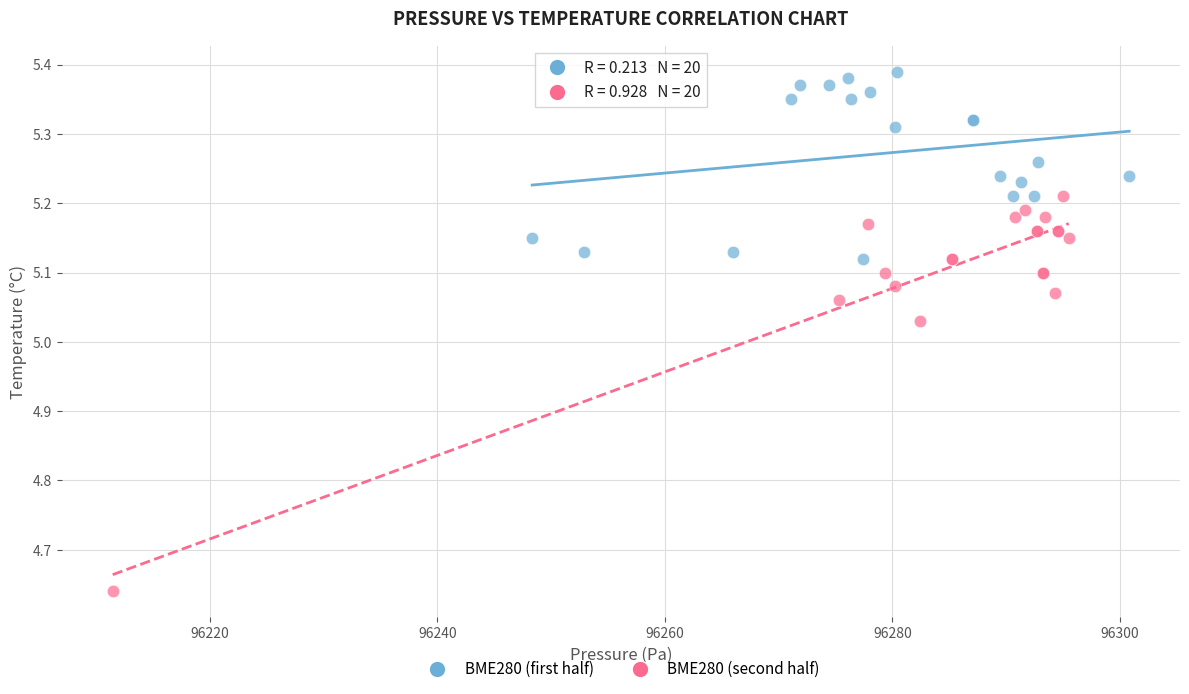

Which series contains the lowest Y value?

BME280 (second half)